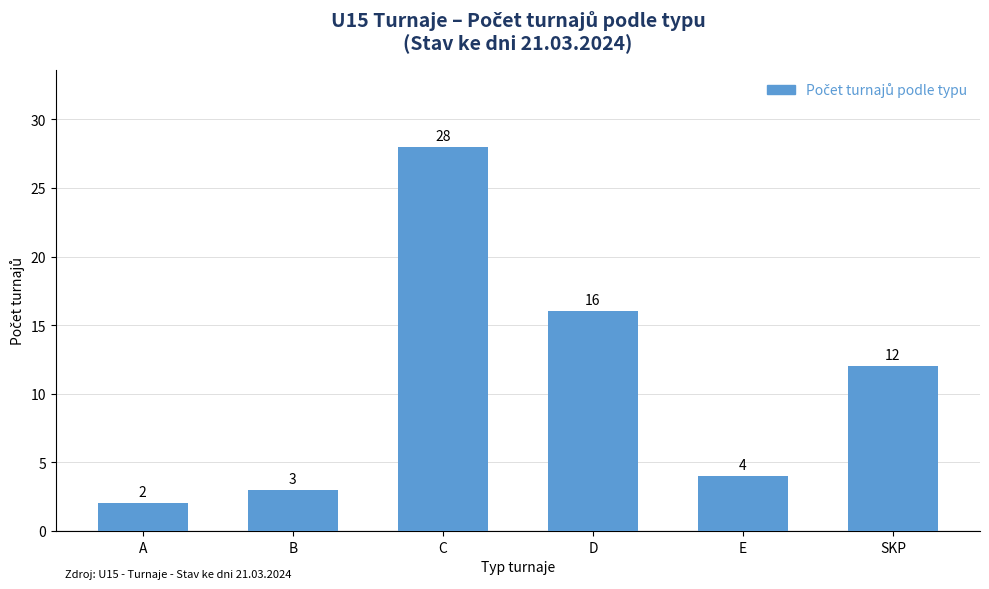

Which label corresponds to the smallest value in the chart?

A